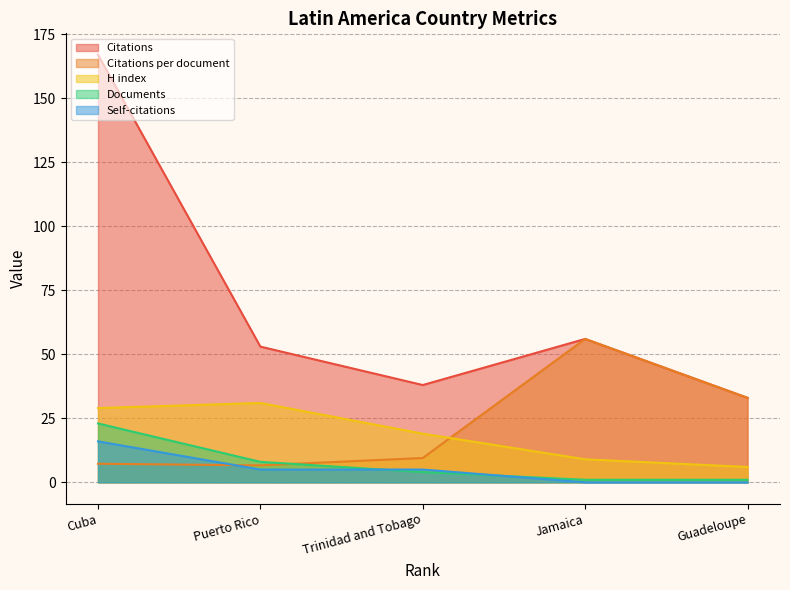

What are all the series names shown in the legend?

Citations, Citations per document, H index, Documents, Self-citations